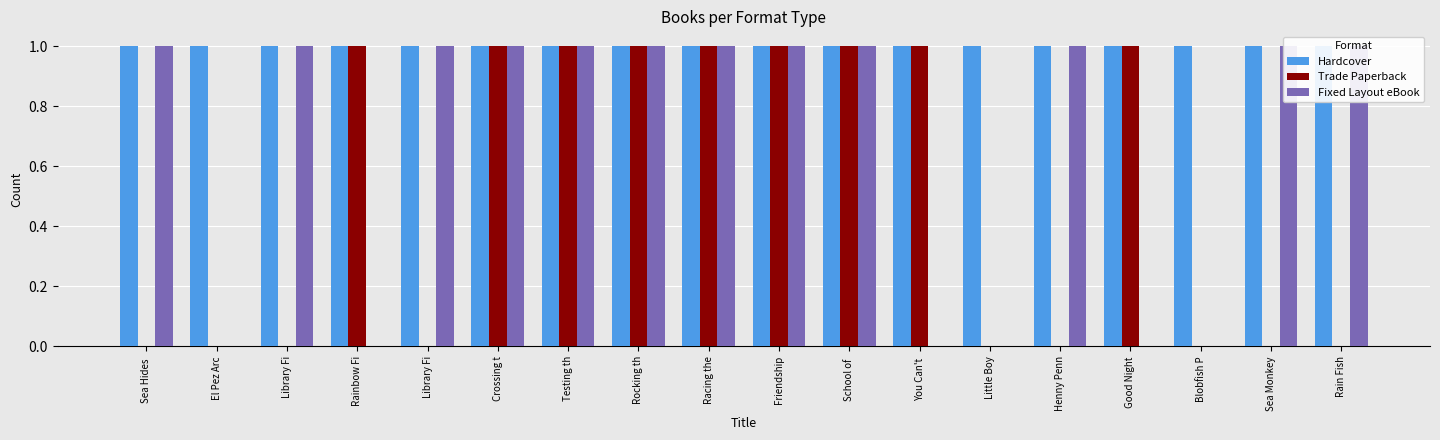

At which label does Hardcover reach its minimum?

Sea Hides 